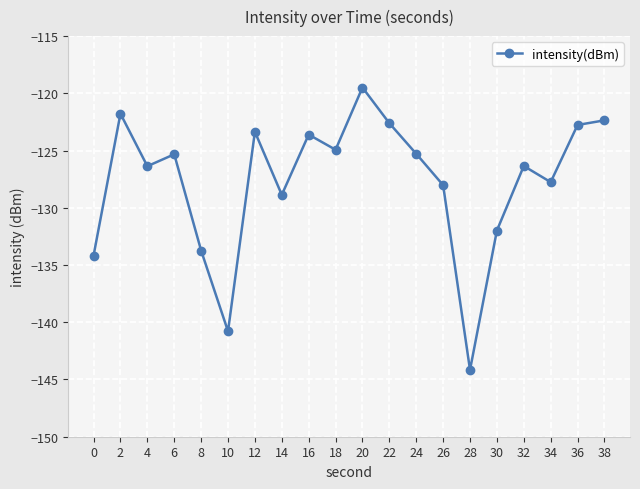

Which category has the lowest value across all series?

28